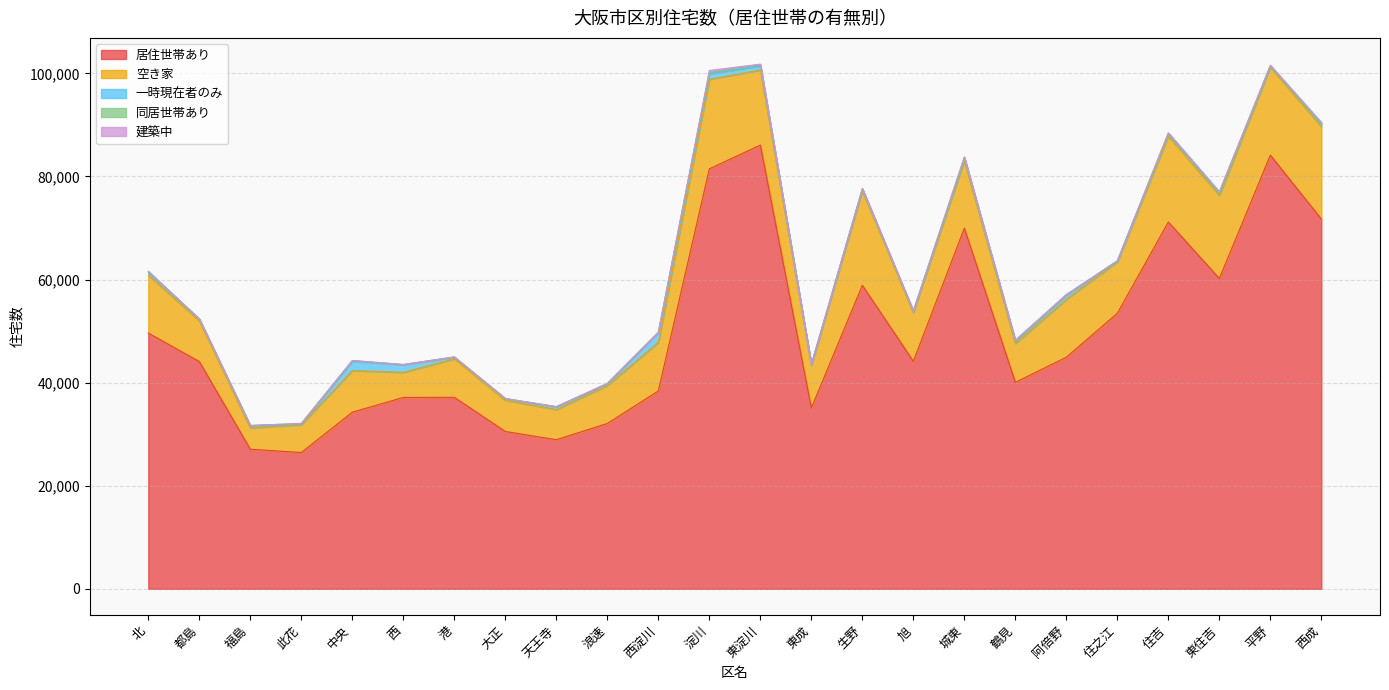

True or false: 同居世帯あり has a value of 30 at 此花.

False